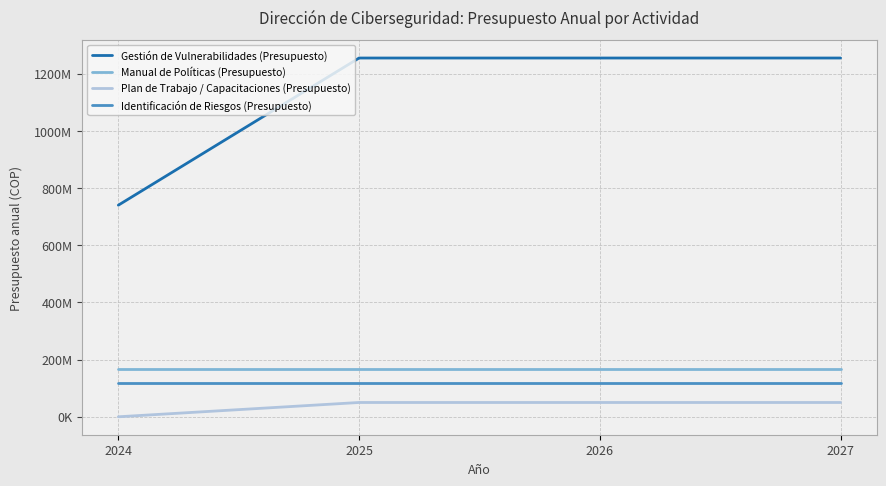

Rank the categories by Identificación de Riesgos (Presupuesto) value from highest to lowest.

2024, 2025, 2026, 2027